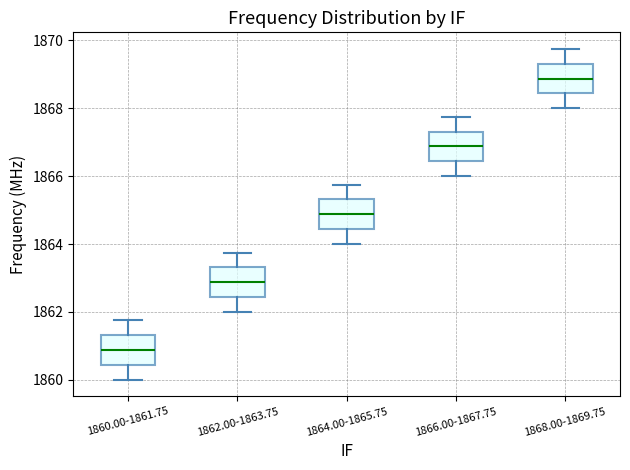

Reading left to right, read every box against the y-axis: the position of its median line, the range the box covers, and the ends of its whiskers. The values are not printed on the chart, so give them approximately, as read against the axis.

1860.00-1861.75: median 1860.8, box 1860.4 to 1861.4, whiskers 1860.0 to 1861.8
1862.00-1863.75: median 1862.8, box 1862.4 to 1863.4, whiskers 1862.0 to 1863.8
1864.00-1865.75: median 1864.8, box 1864.4 to 1865.4, whiskers 1864.0 to 1865.8
1866.00-1867.75: median 1866.8, box 1866.4 to 1867.4, whiskers 1866.0 to 1867.8
1868.00-1869.75: median 1868.8, box 1868.4 to 1869.4, whiskers 1868.0 to 1869.8